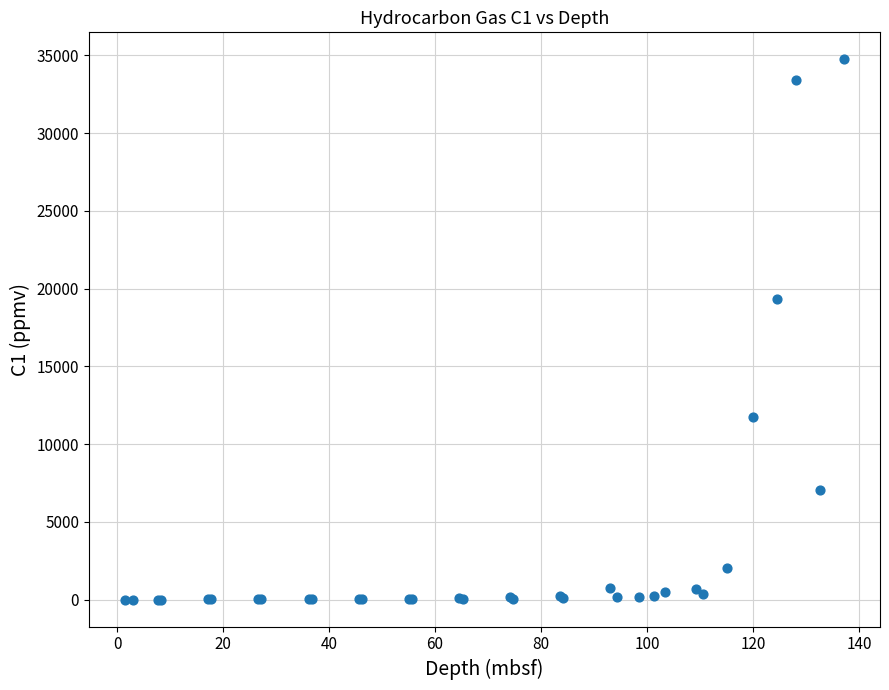

What Y value in the scatter plot is closest to 17371?

19330.3